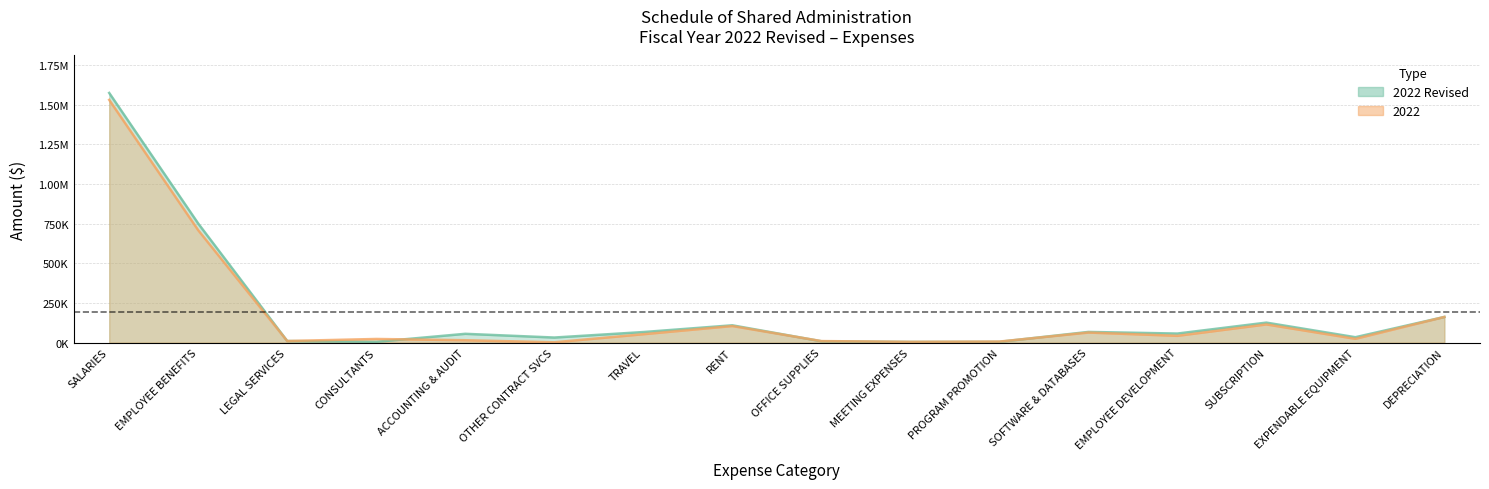

What is the difference between the 2022 values at TRAVEL and LEGAL SERVICES?

43000.0